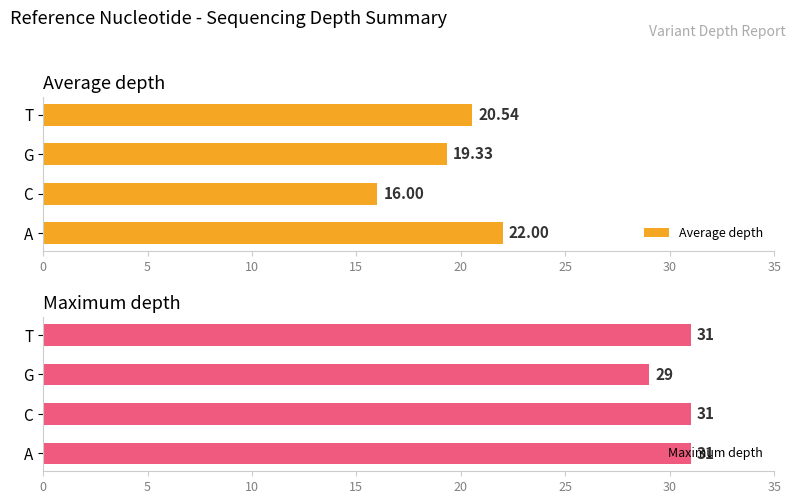

At which label does Average depth reach its minimum?

C